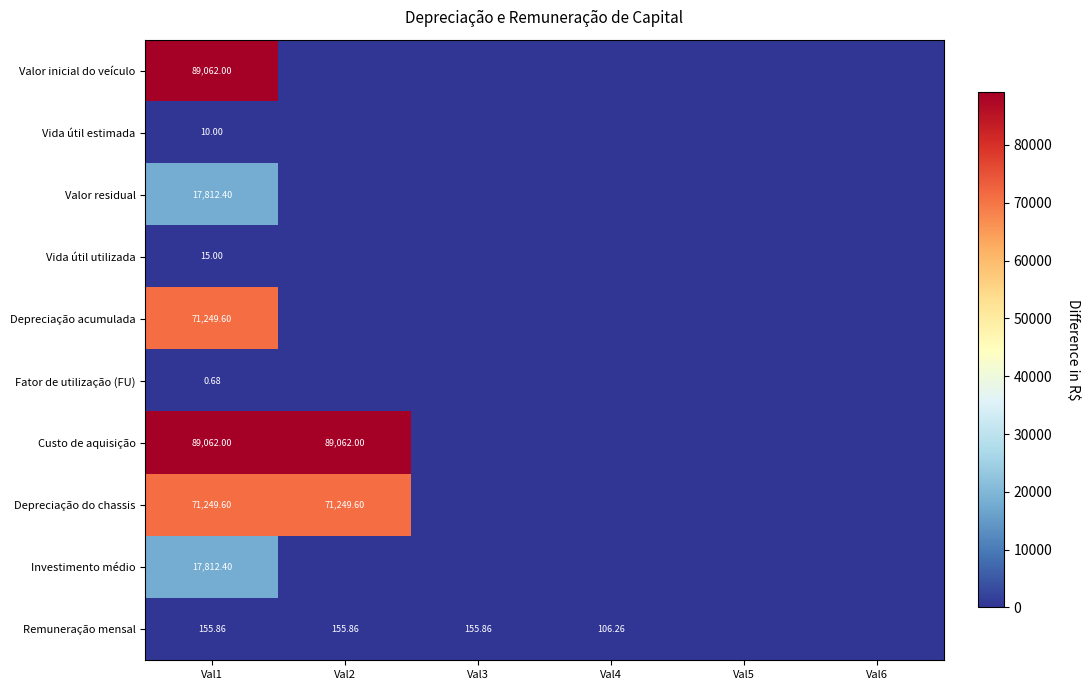

Which label corresponds to the smallest value in the chart?

Val2